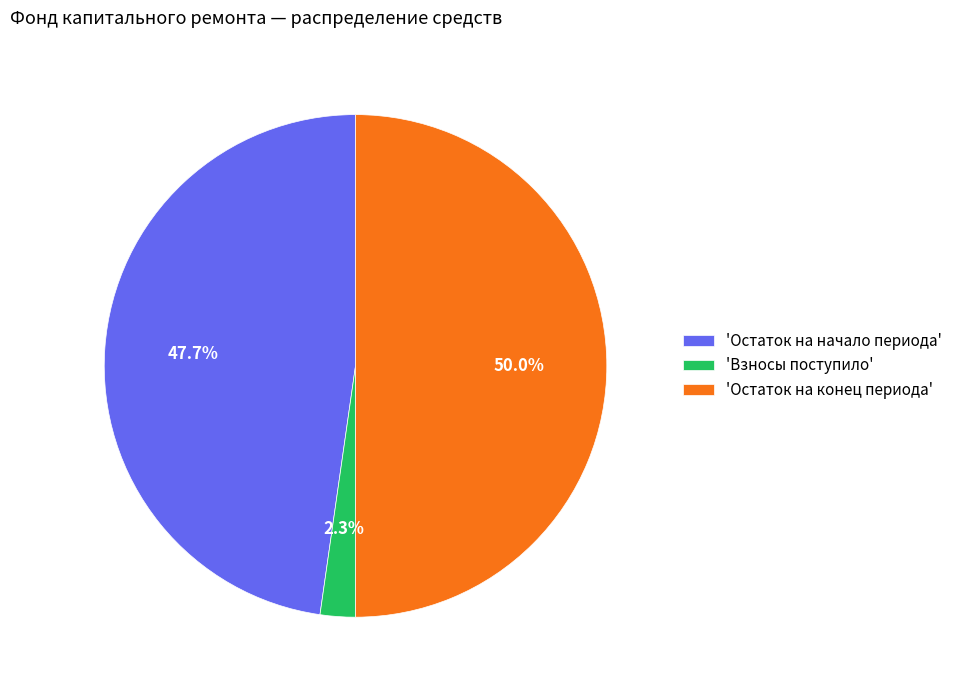

What percentage is NOT represented by 'Остаток на конец периода'?

50.0%